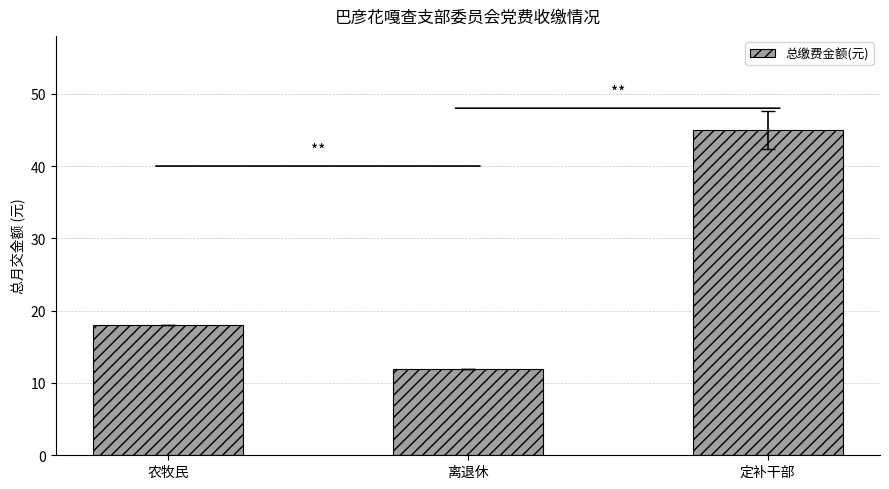

What is the sum of all values?

75